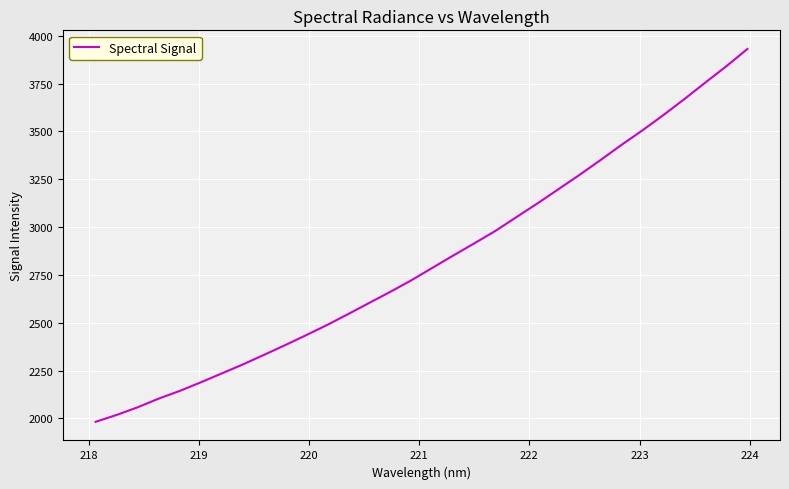

How many series are shown in this chart?

1